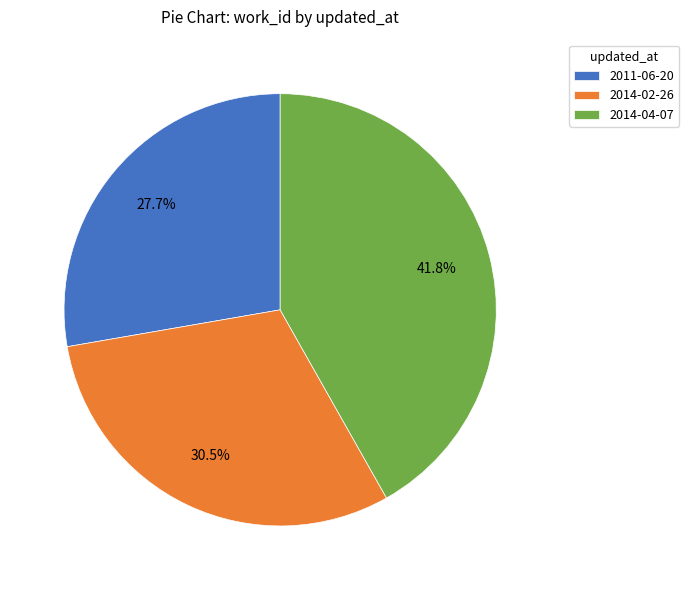

To the nearest percent, what is the average slice percentage?

33%